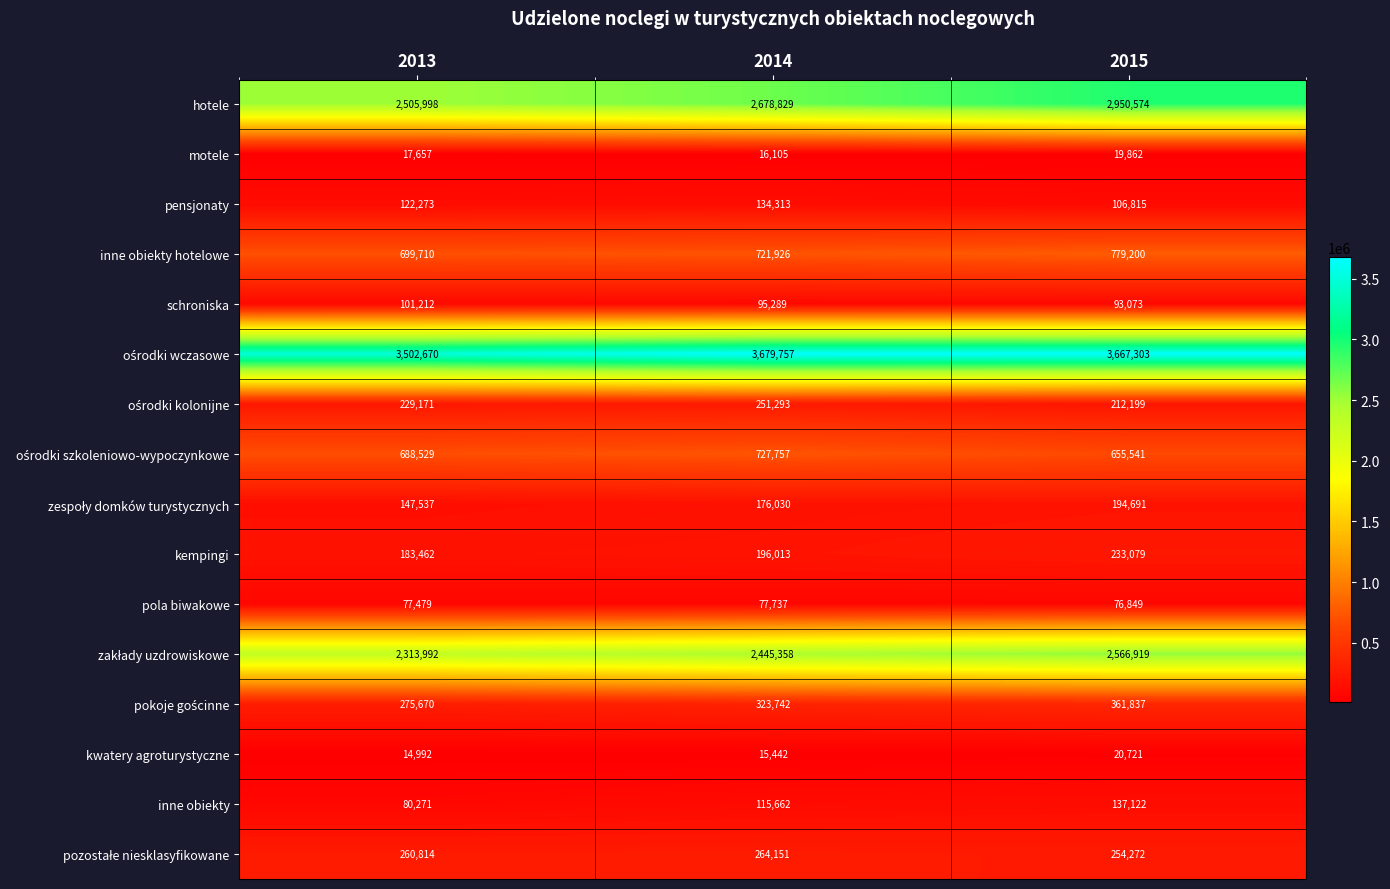

What value does the schroniska series have at 2014, to the nearest 50?

95300